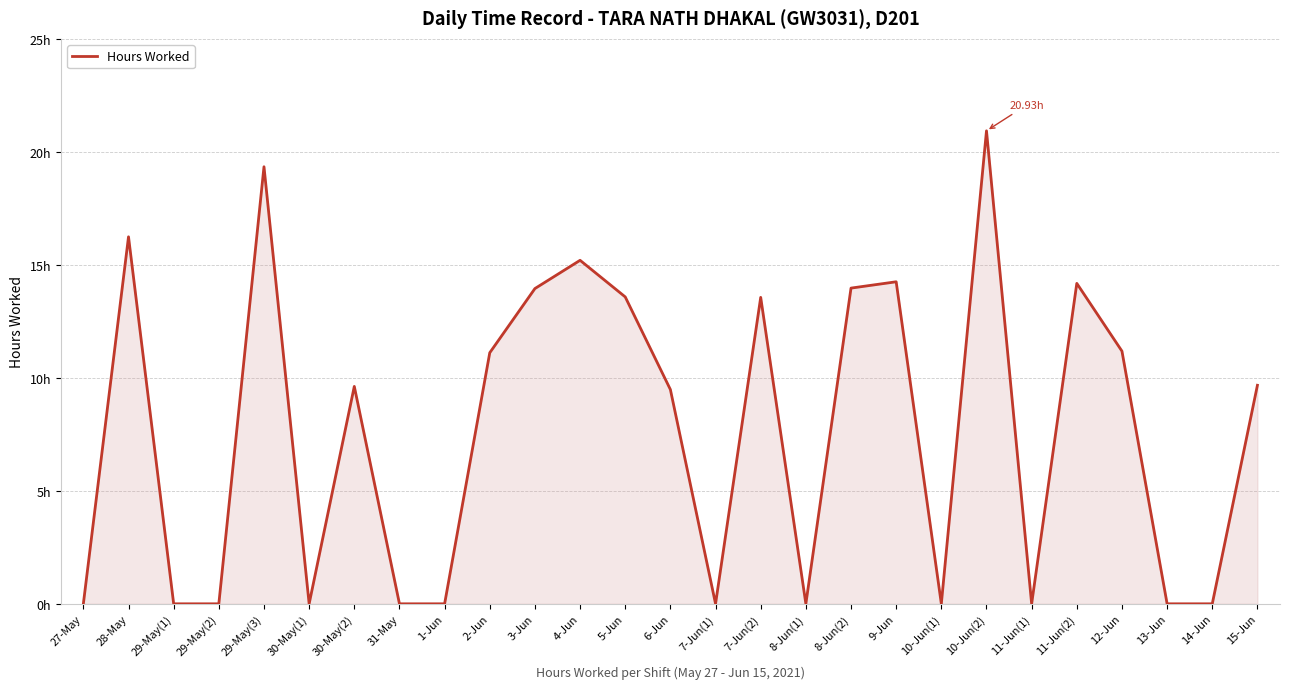

Is this an area chart (filled region under the line)?

Yes